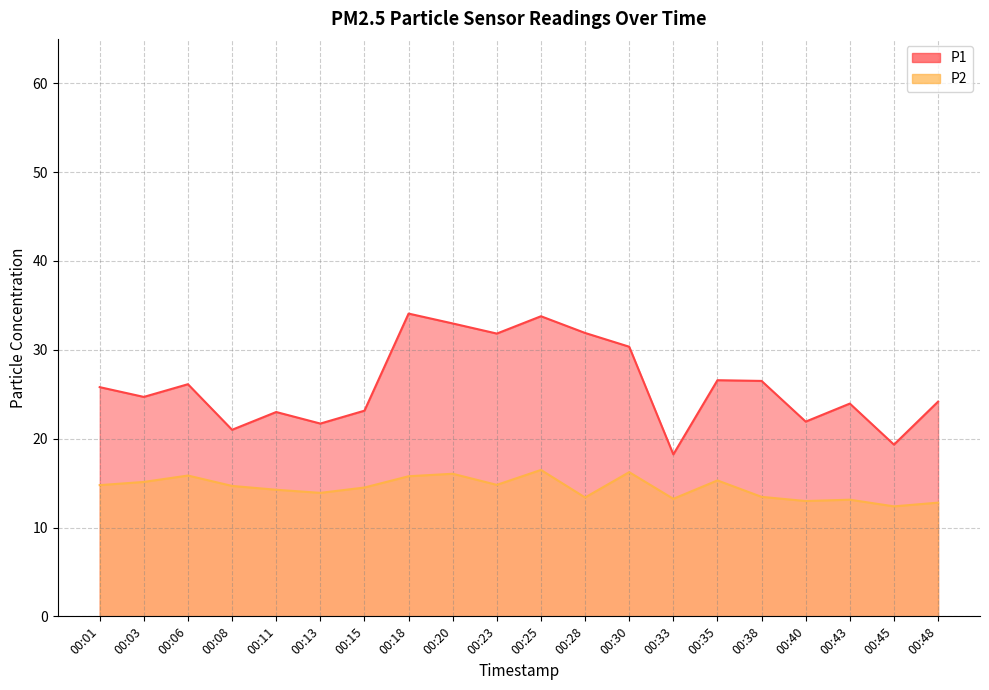

Rank the series by their average value, from lowest to highest.

P2, P1